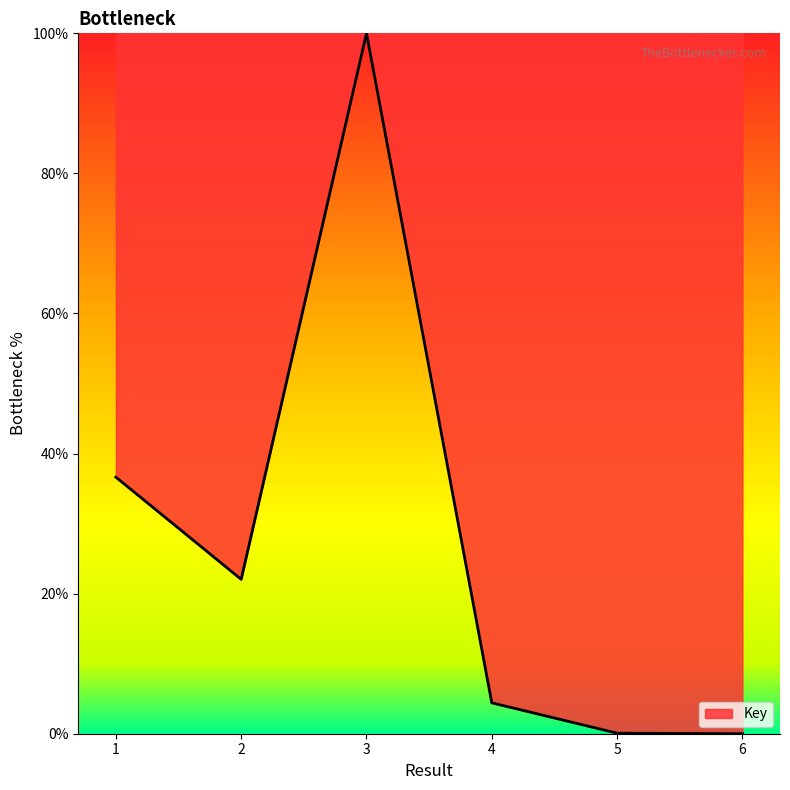

How many lines are shown in the chart?

1